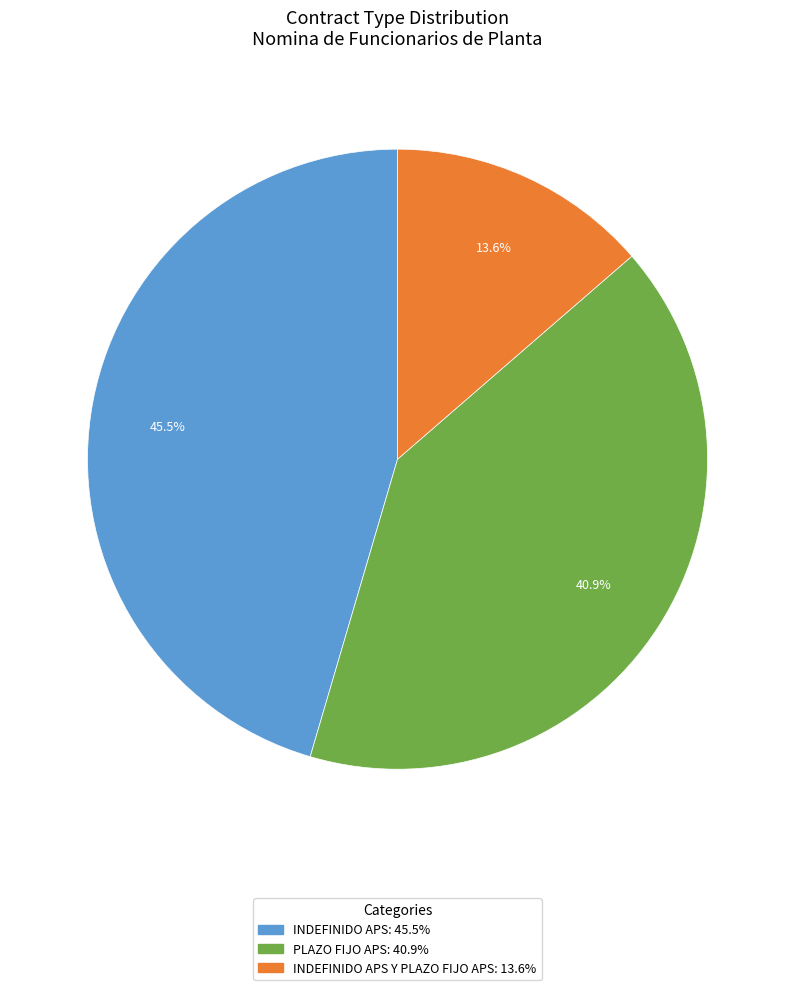

How many slices are in this pie chart?

3